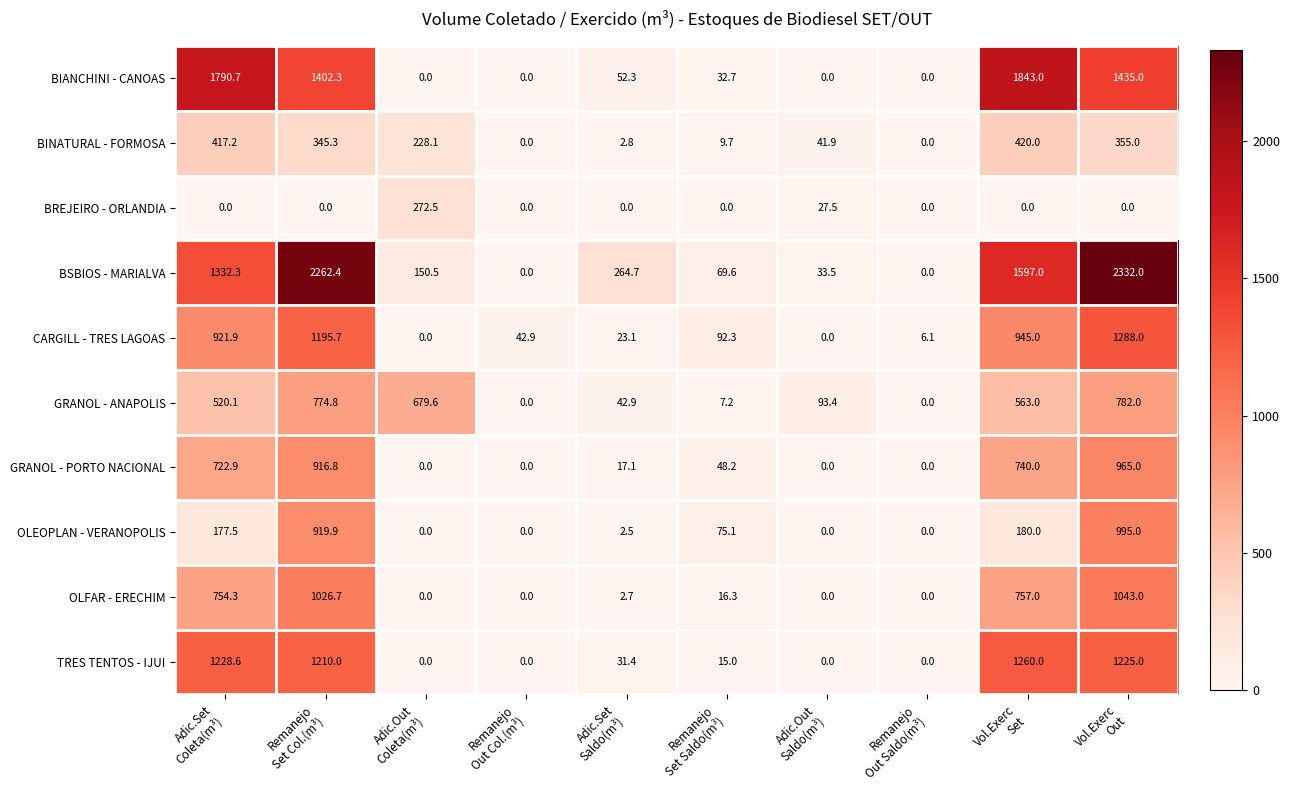

At how many categories does at least one series exceed 283?

5